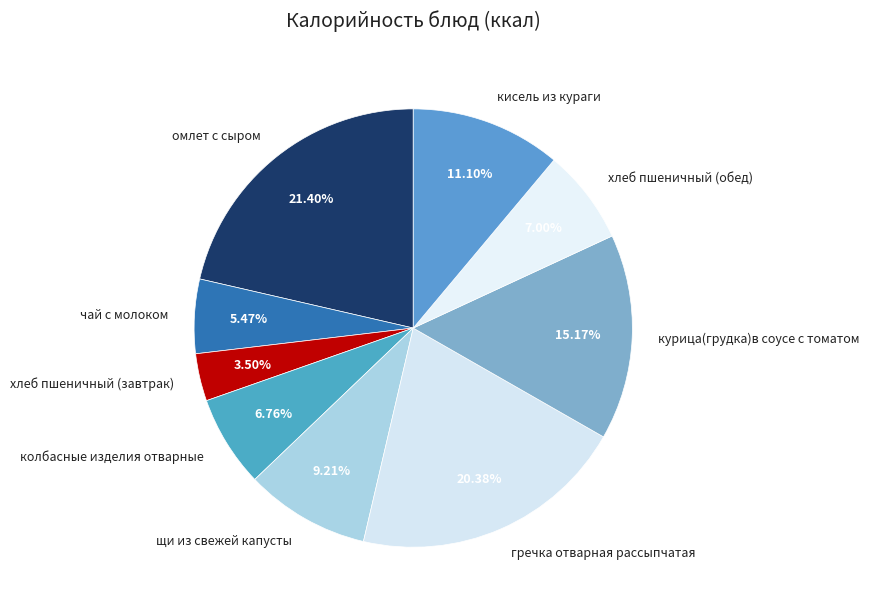

True or false: омлет с сыром accounts for 21% of the total.

True